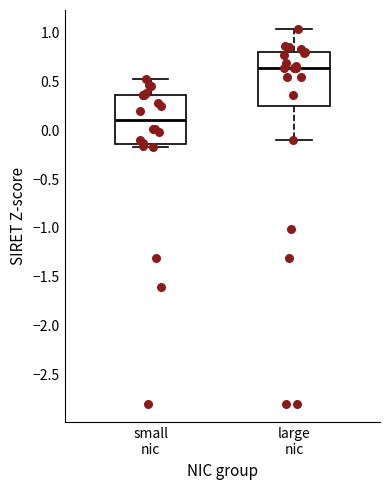

Reading left to right, read every box against the y-axis: the position of its median line, the range the box covers, and the ends of its whiskers. The values are not printed on the chart, so give them approximately, as read against the axis.

small nic: median 0.10, box -0.15 to 0.35, whiskers -0.15 (just below the box's lower edge) to 0.50
large nic: median 0.65, box 0.25 to 0.80, whiskers -0.10 to 1.05